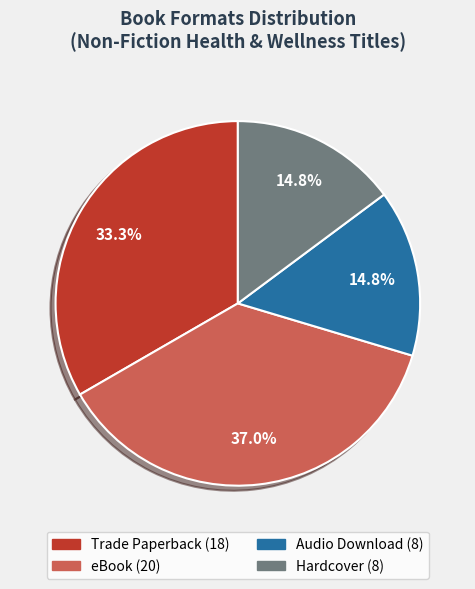

Does any single category account for the majority?

No